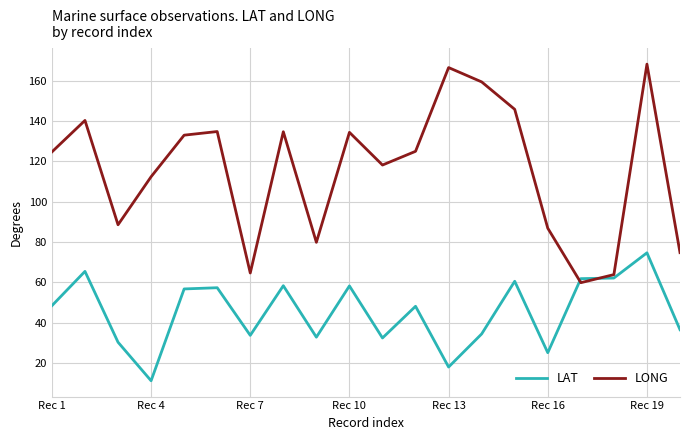

Which series has the largest range (max minus min)?

LONG